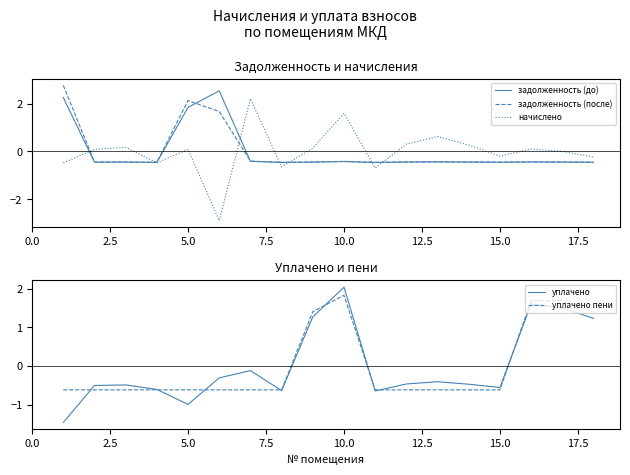

What is the difference between the maximum and minimum values in the задолженность (до) series?

3.0